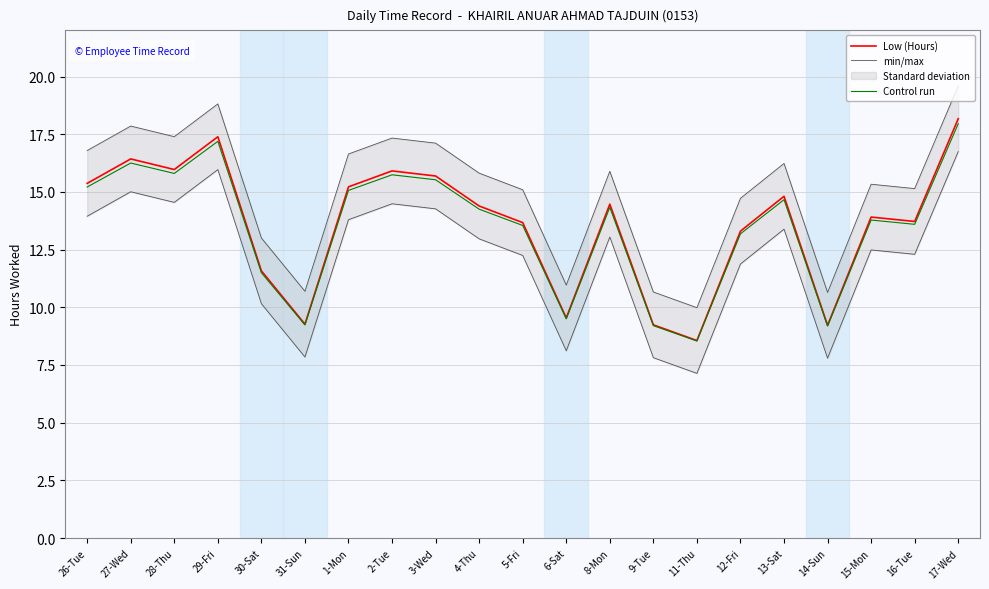

How many interior local valleys does the Low (Hours) series have?

6